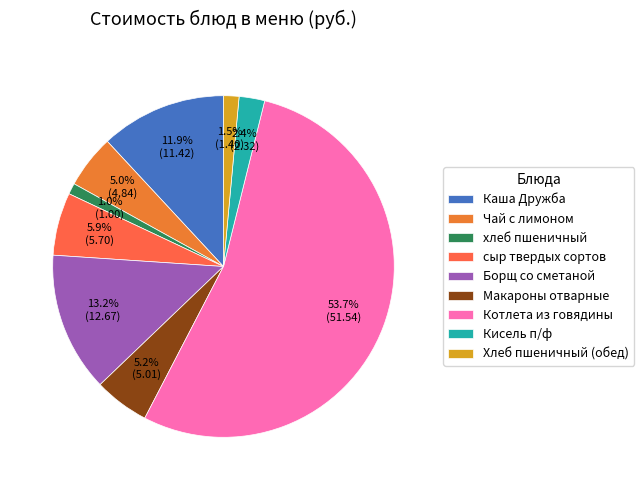

What is the majority slice?

Котлета из говядины